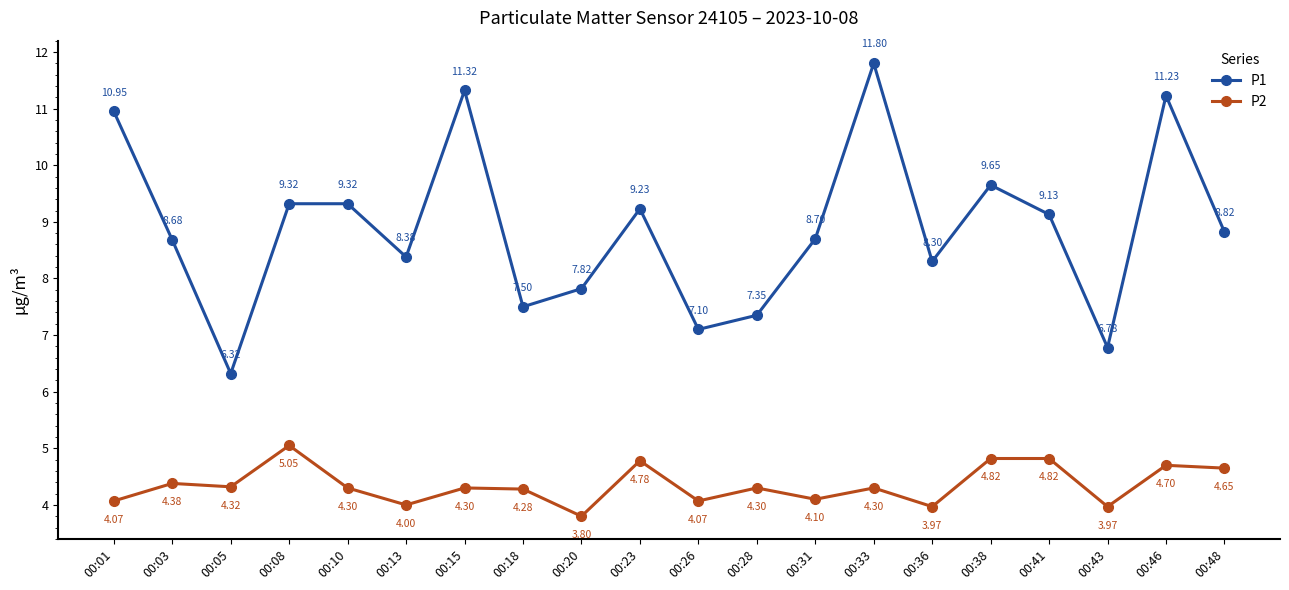

Is the value of P1 at 00:36 greater than the value of P2 at 00:31?

Yes